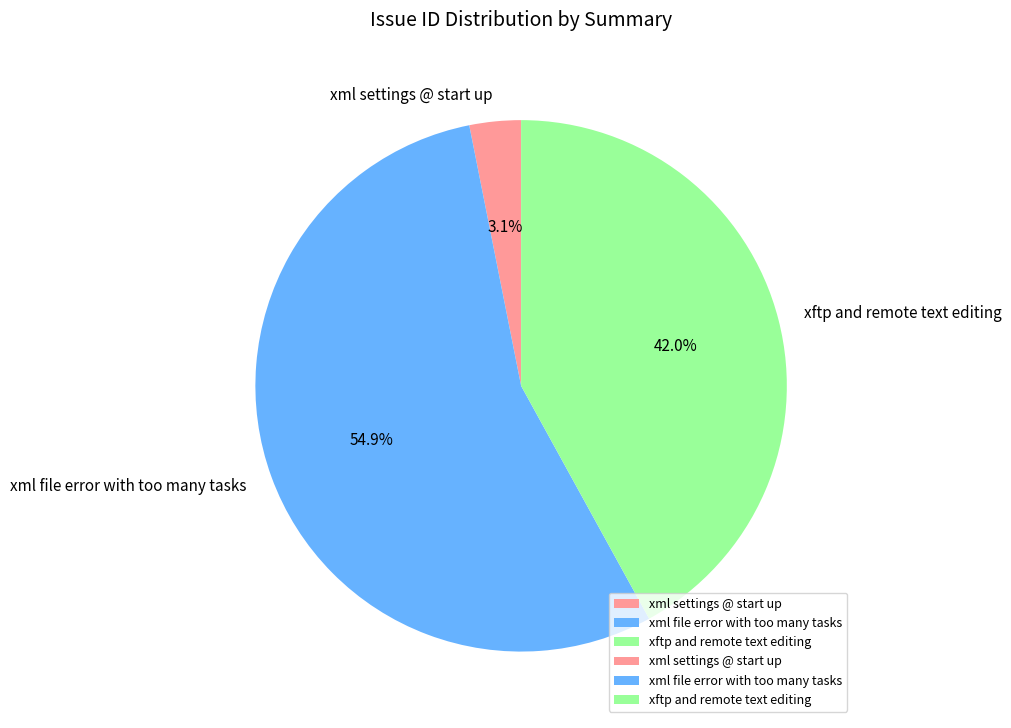

Rank the categories by value from lowest to highest.

xml settings @ start up, xftp and remote text editing, xml file error with too many tasks